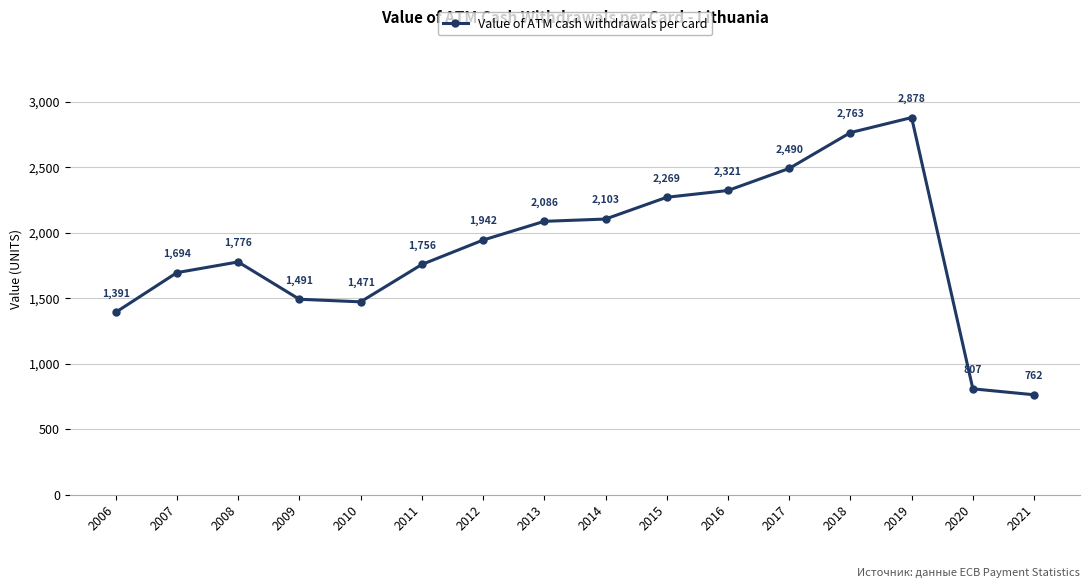

What is the sum of the values at 2016 and 2009?

3812.0